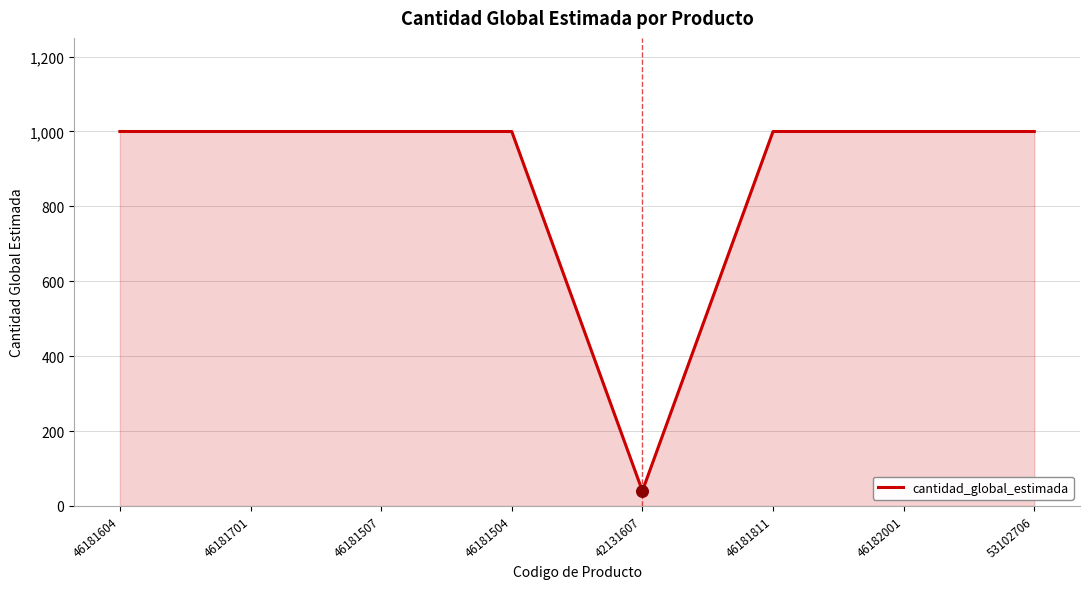

Approximately how many times larger is the value at 46181604 compared to 46181507?

1.0